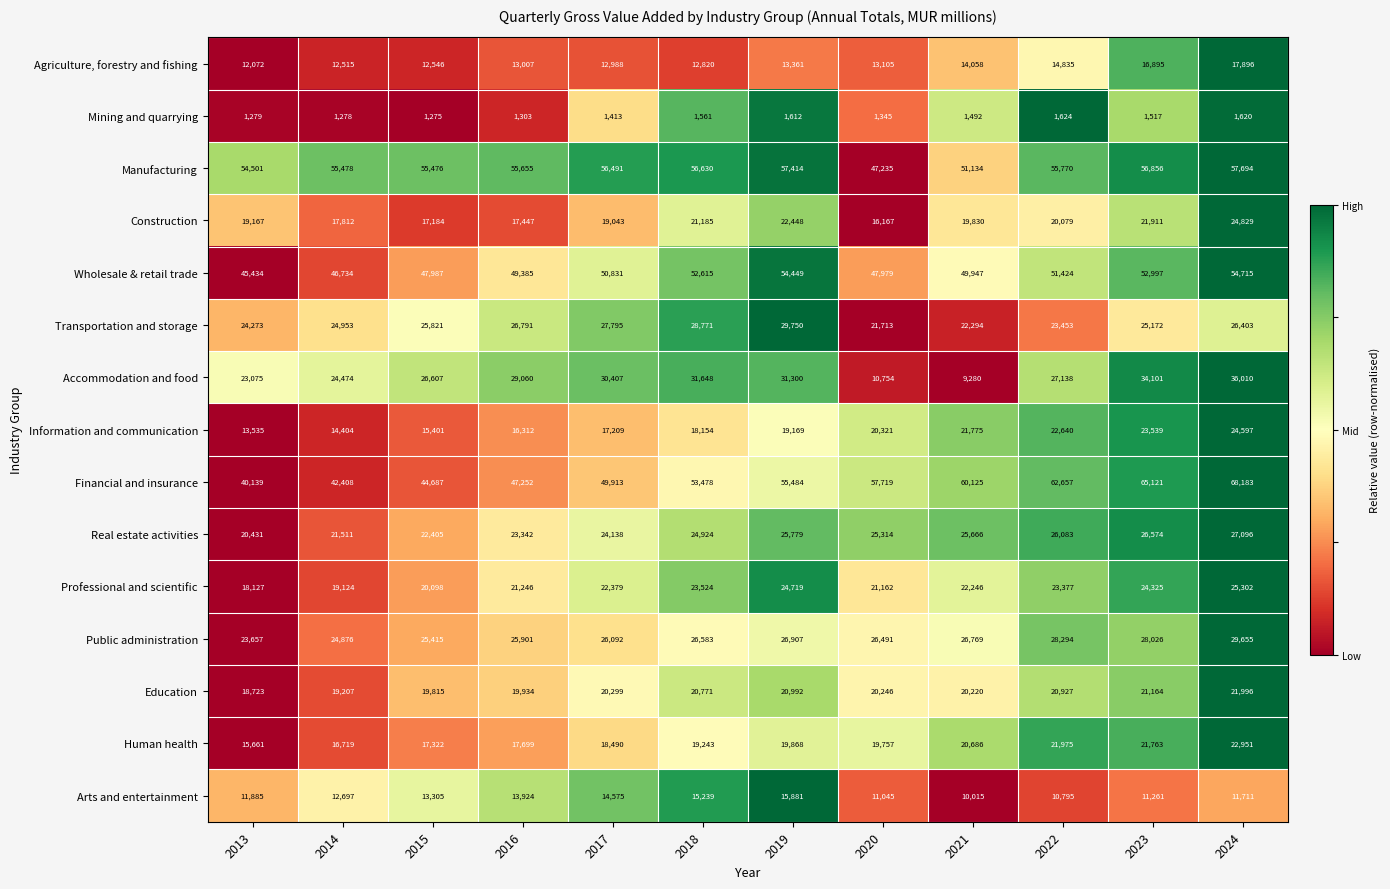

Which series changed the most between 2016 and 2020?

Accommodation and food